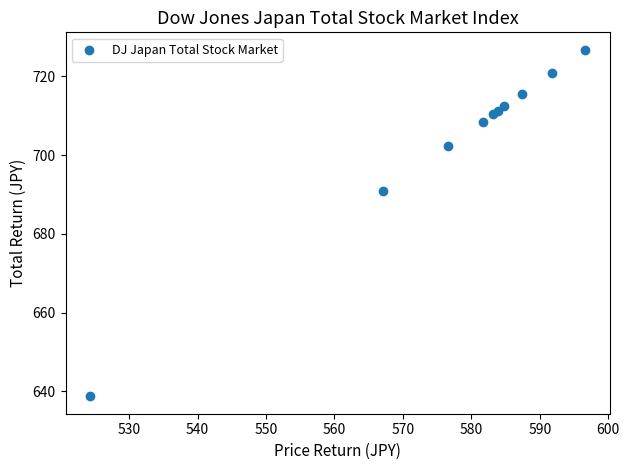

What Y value in the scatter plot is closest to 682?

690.9